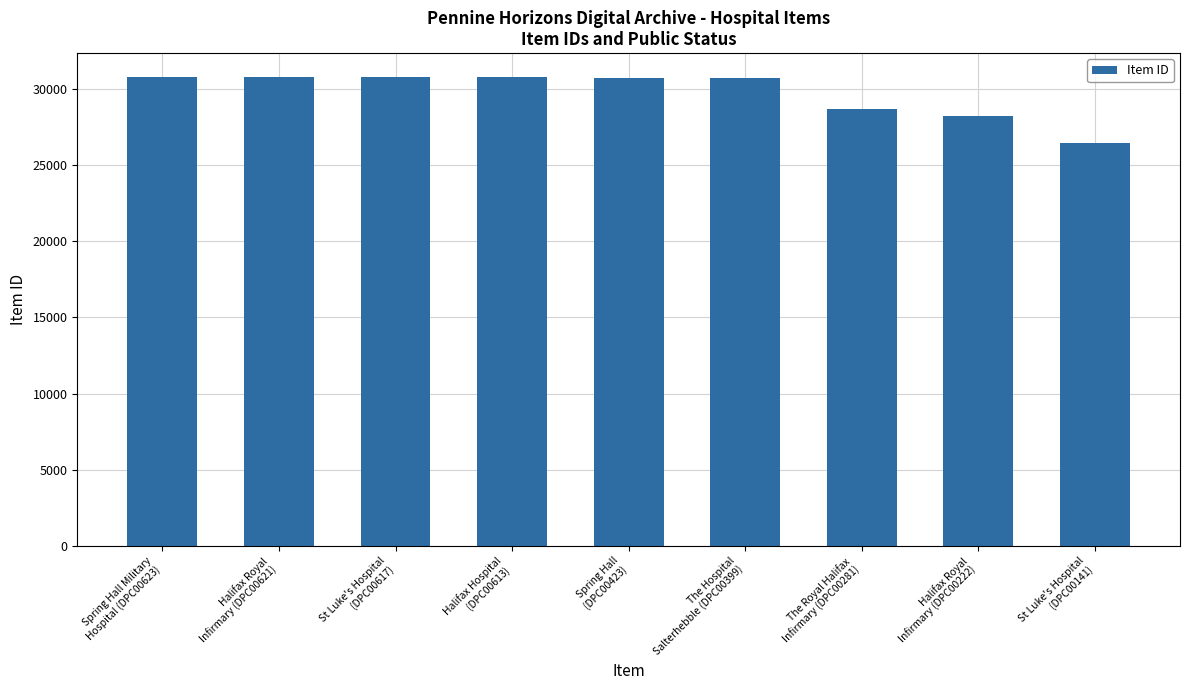

True or false: the data shows 30829 at Spring Hall Military
Hospital (DPC00623).

True